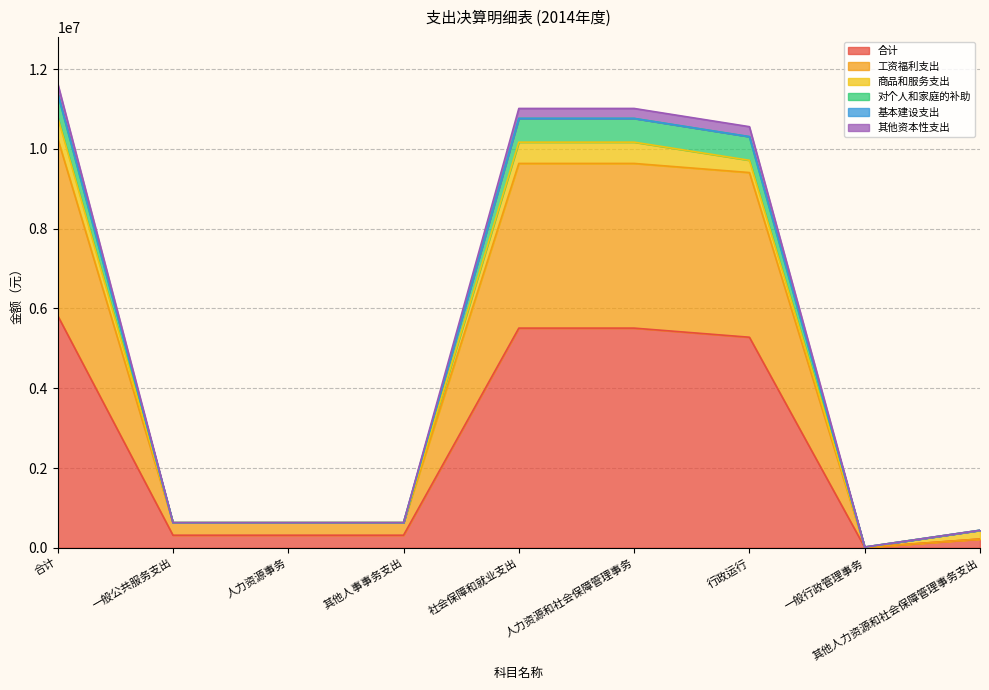

Between 一般公共服务支出 and 人力资源事务, which series saw the biggest shift?

合计